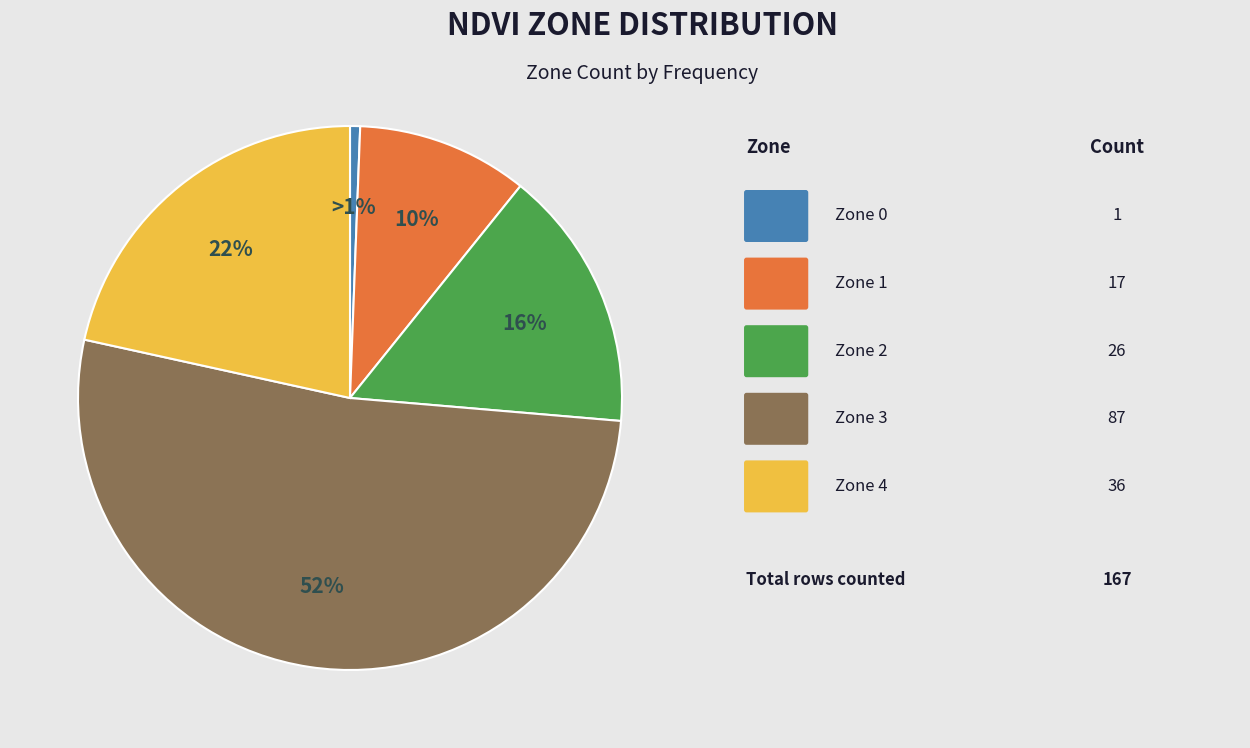

Is there any slice that represents more than half of the pie?

Yes